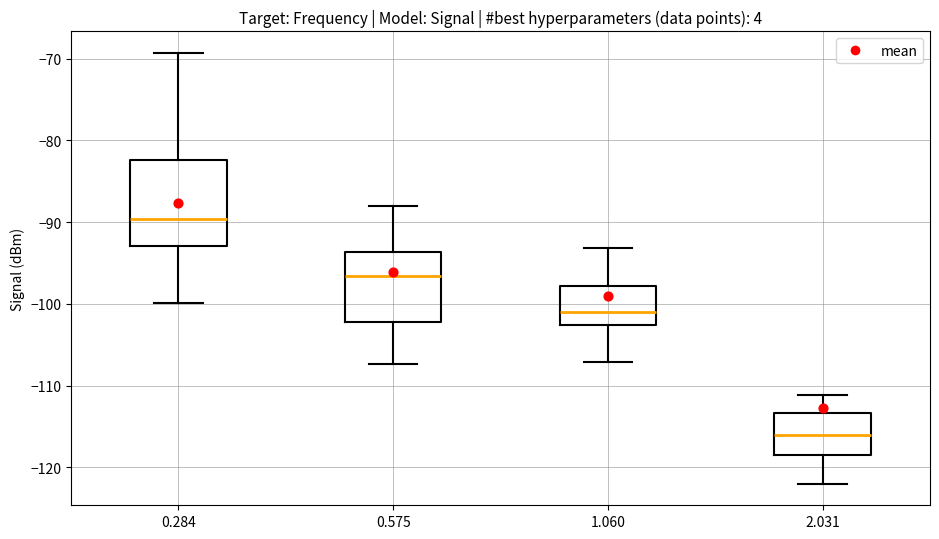

Comparing the boxes themselves (not the whiskers), which one is the tallest?

0.284